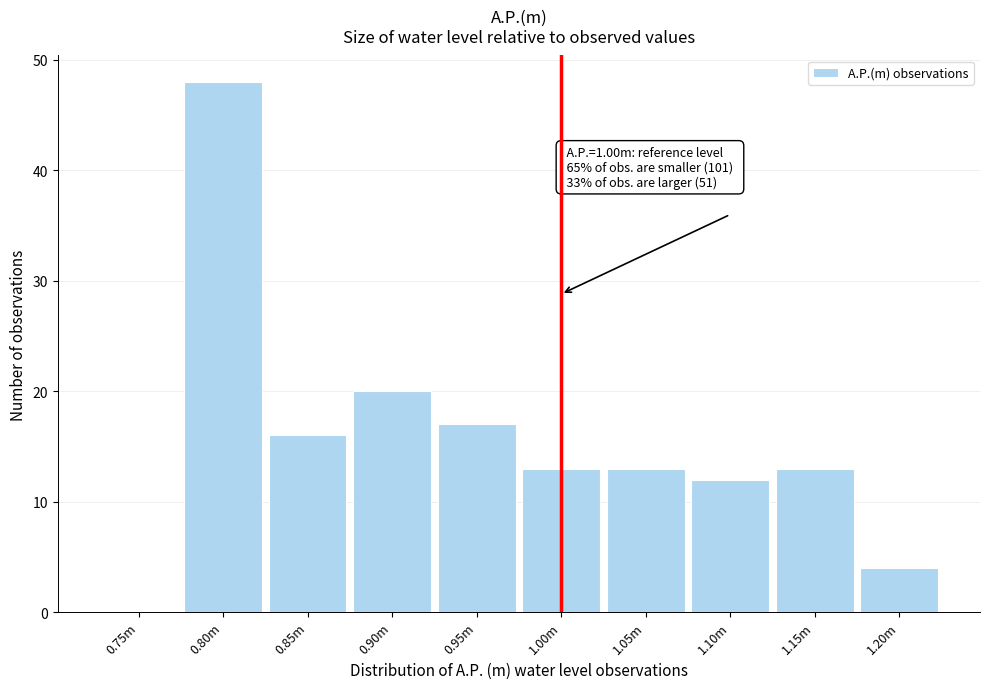

Reading left to right, what are all the values shown in this chart?

0.75m=0	0.80m=48	0.85m=16	0.90m=20	0.95m=17	1.00m=13	1.05m=13	1.10m=12	1.15m=13	1.20m=4